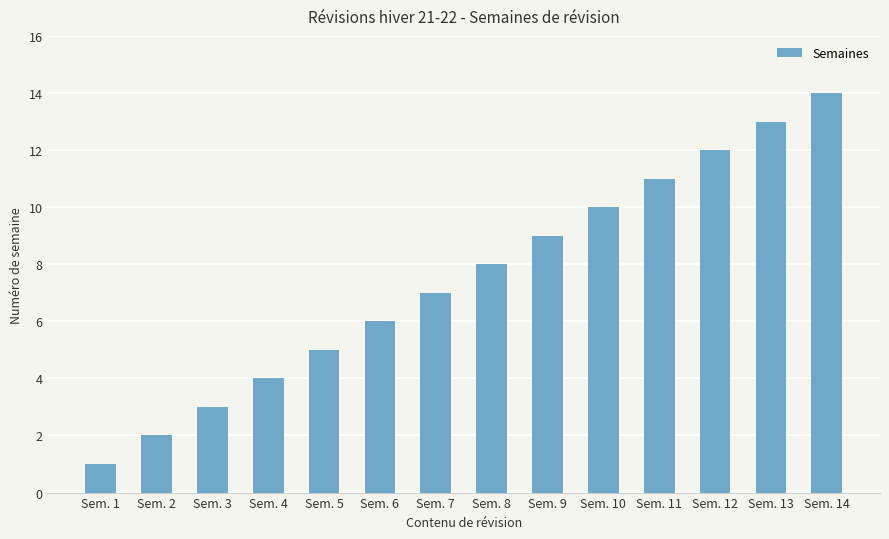

How many data points are less than 8?

7